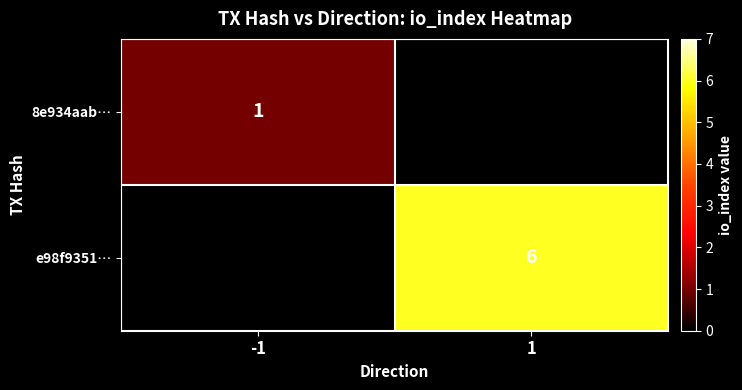

Is the value of 8e934aab… at -1 greater than the value of e98f9351… at 1?

No